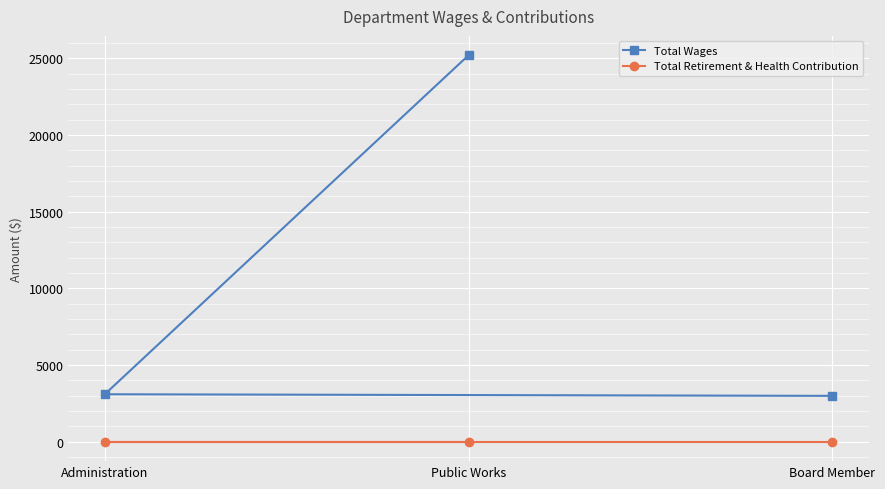

Which series changed the most between Public Works and Administration?

Total Wages